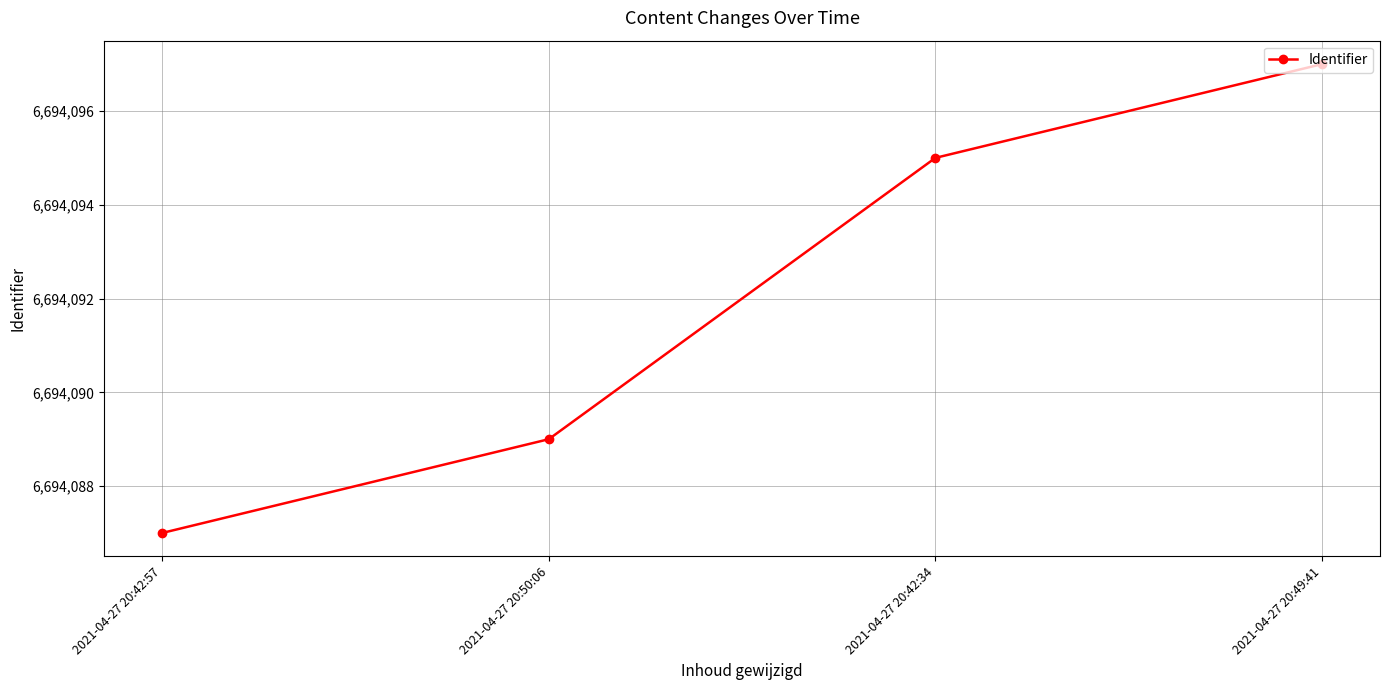

What position from the right is 2021-04-27 20:42:57?

4